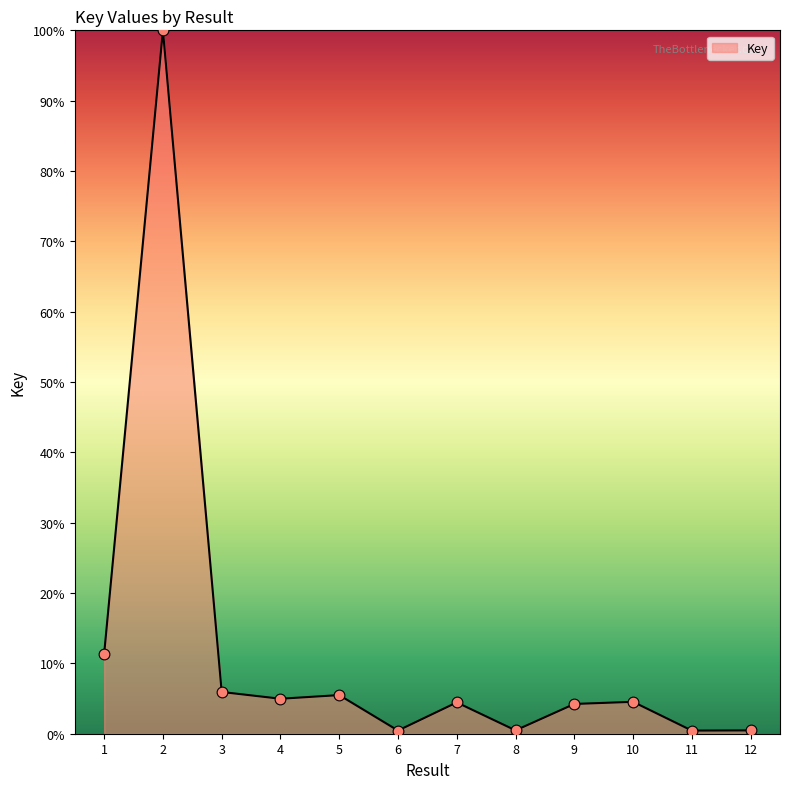

Which has a higher value, 4 or 11?

4